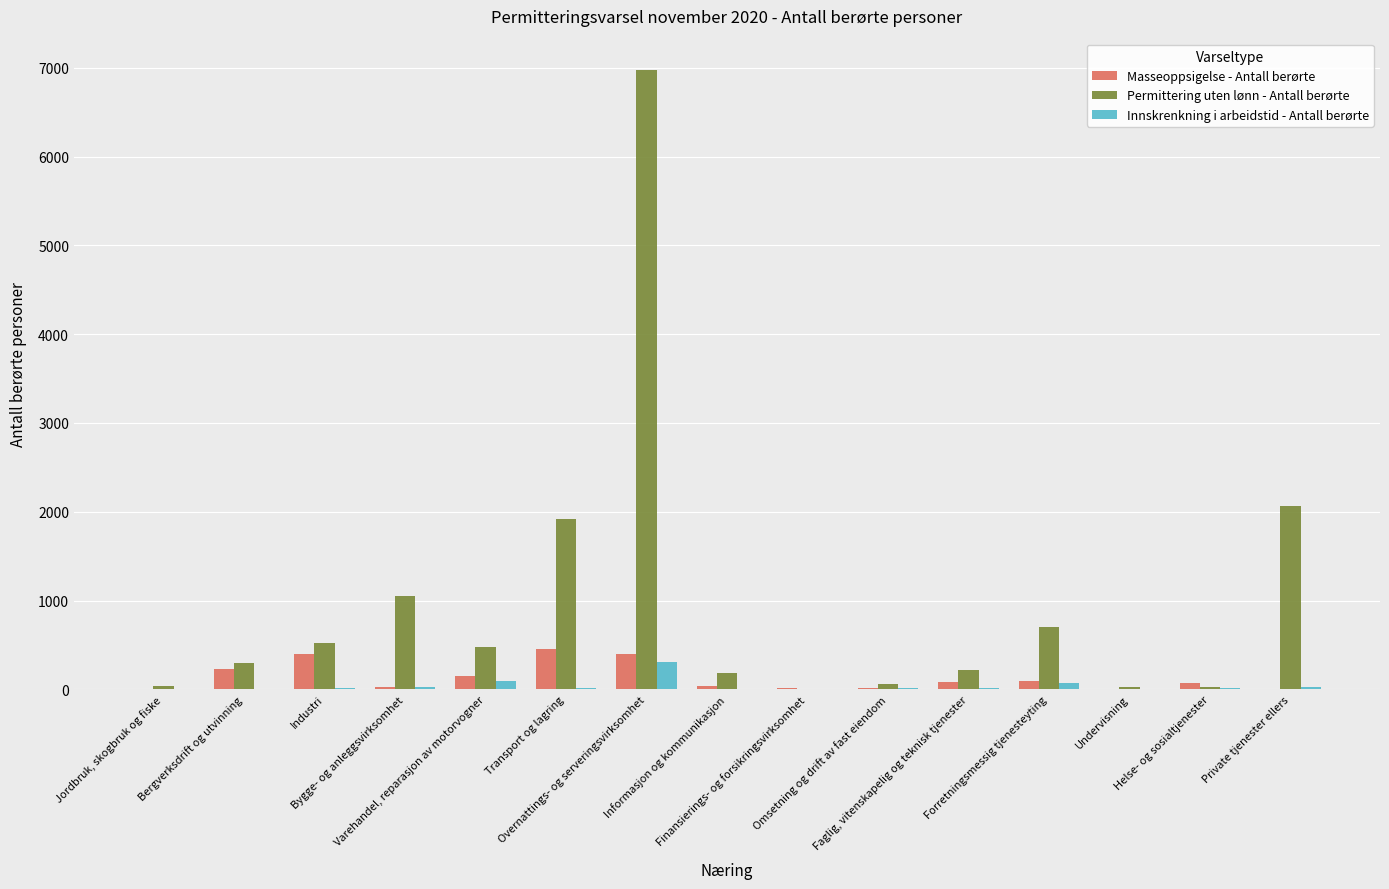

Which series has the largest range (max minus min)?

Permittering uten lønn - Antall berørte